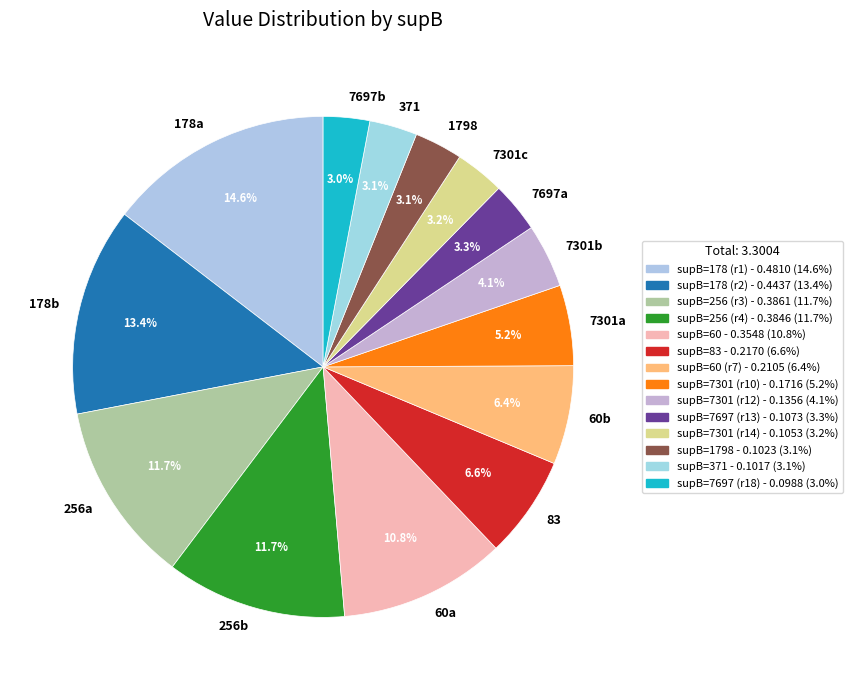

Is there a majority slice in this chart?

No